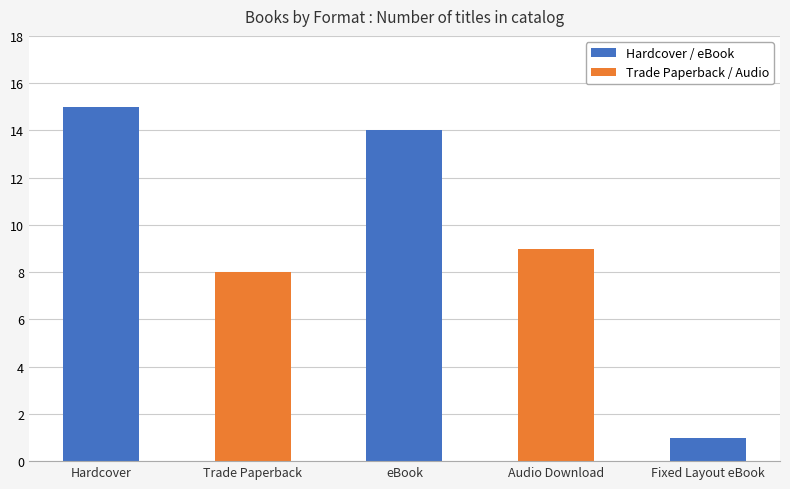

Reading left to right, list all the values displayed in this chart.

15	8	14	9	1